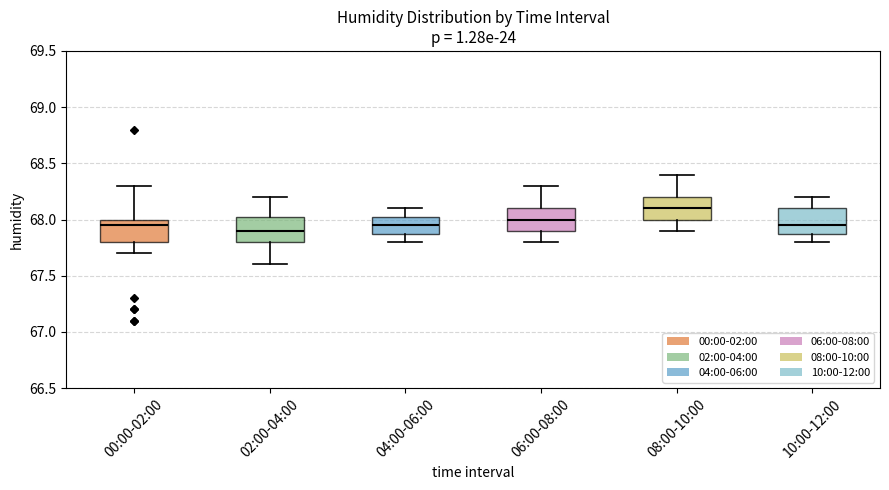

Which box's median line is the highest?

08:00-10:00